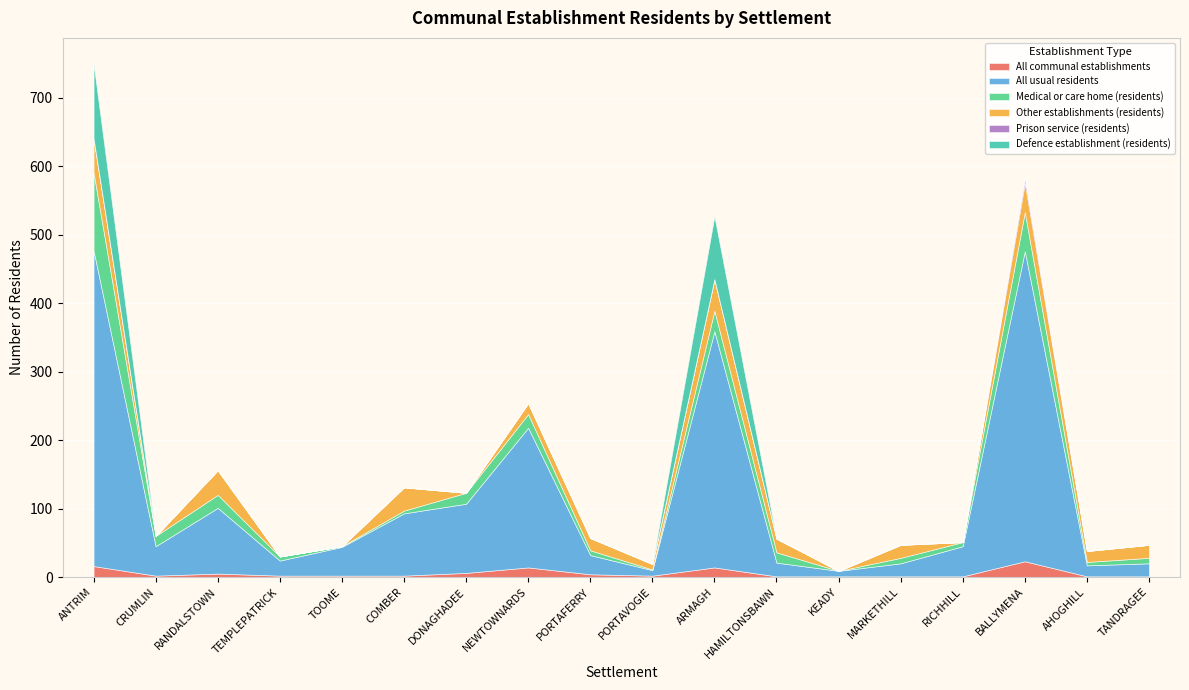

Where is Defence establishment (residents) nearest to the value 54?

ARMAGH